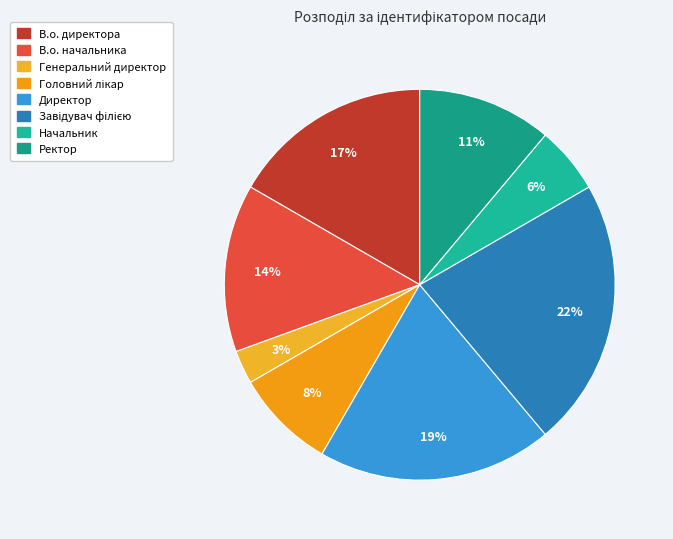

How many segments does this pie chart have?

8